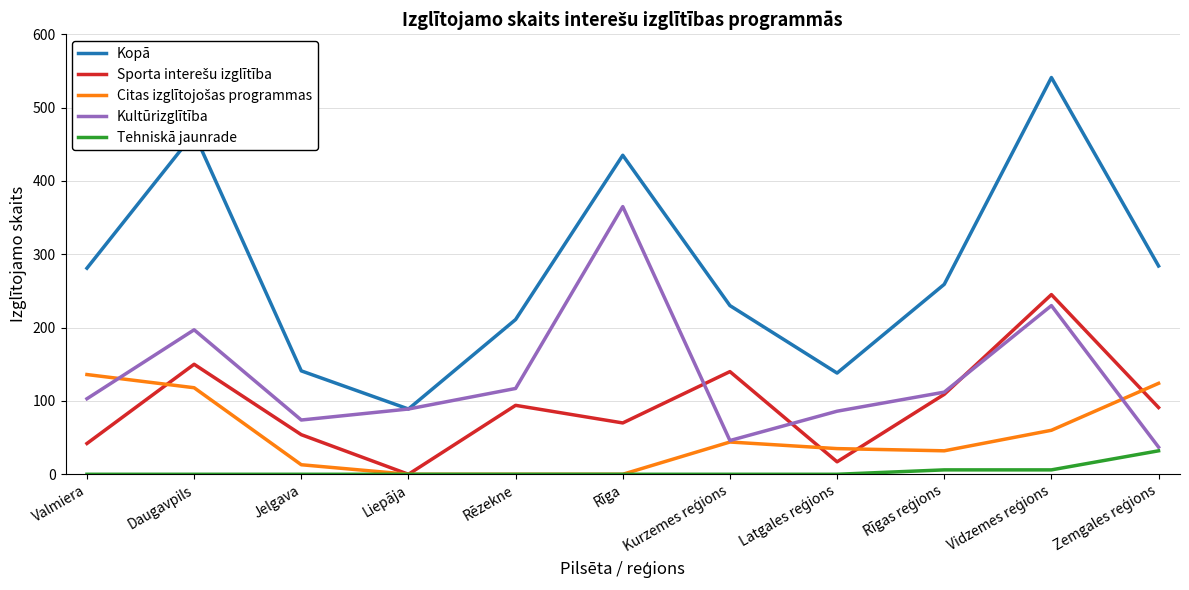

Read the Kopā value at Jelgava.

141